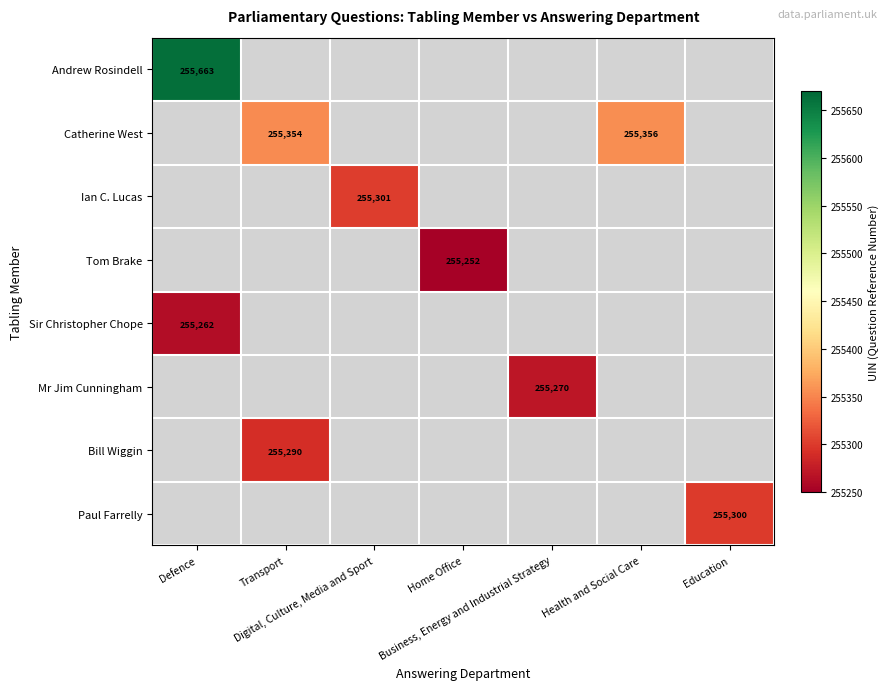

List the labels in order of Mr Jim Cunningham value, smallest first.

Defence, Transport, Digital, Culture, Media and Sport, Home Office, Health and Social Care, Education, Business, Energy and Industrial Strategy